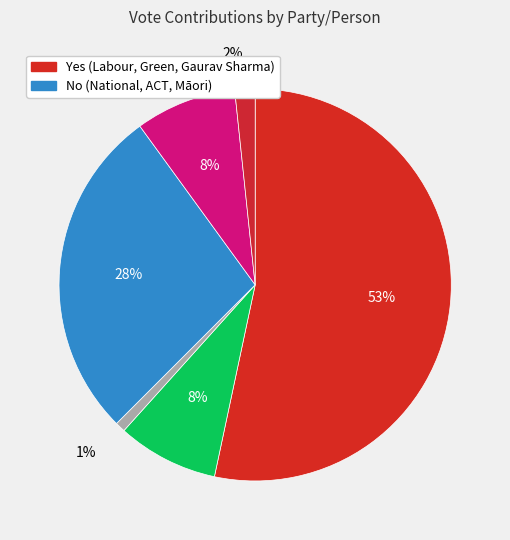

Count the number of slices in the pie.

6